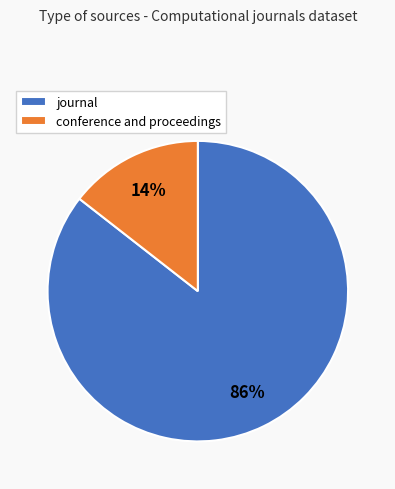

True or false: journal accounts for 86% of the total.

True